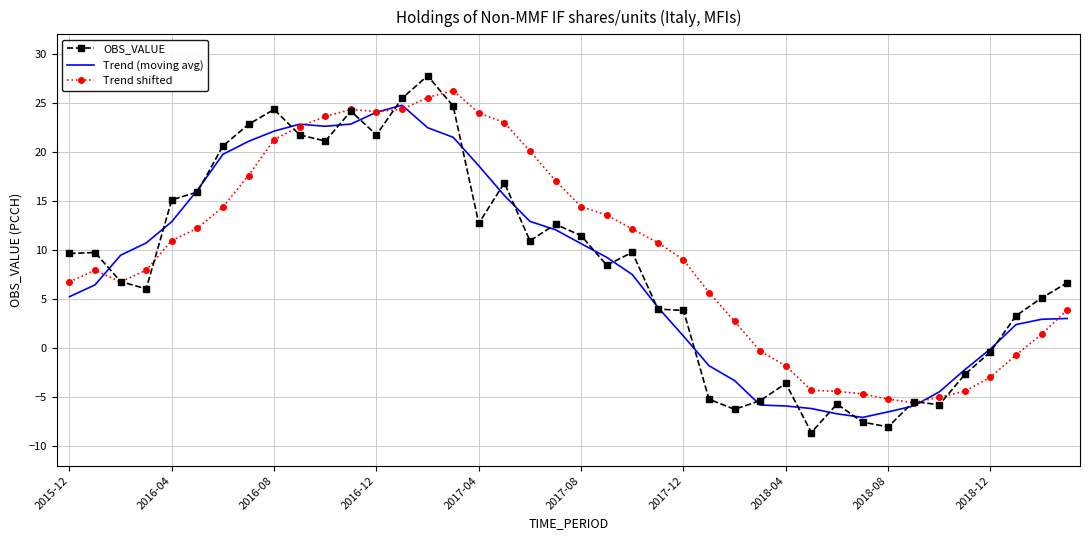

What is the minimum value shown in the chart?

-8.6